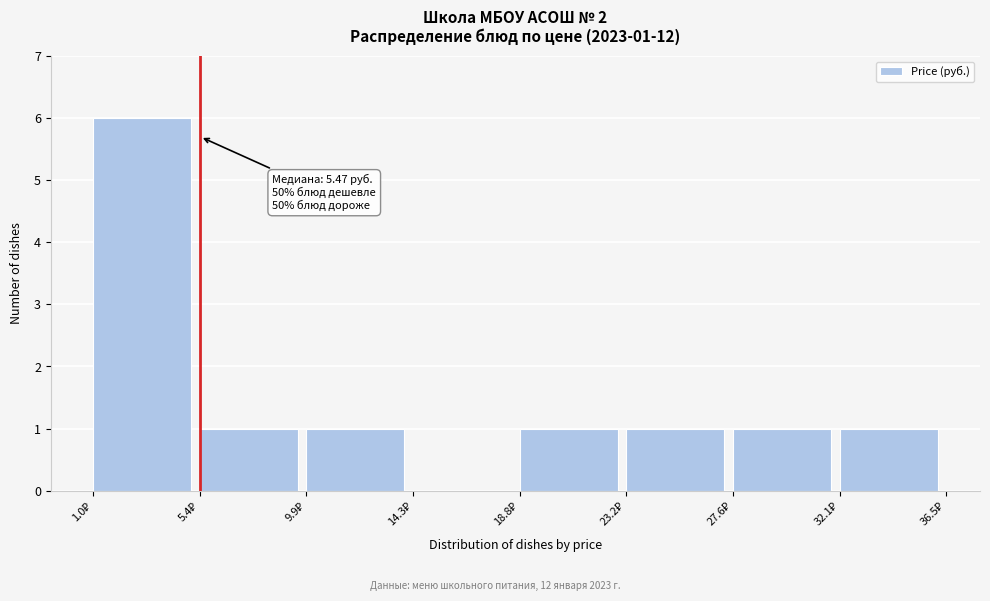

Over which range of the x-axis is the bar tallest?

1.0 to 5.5